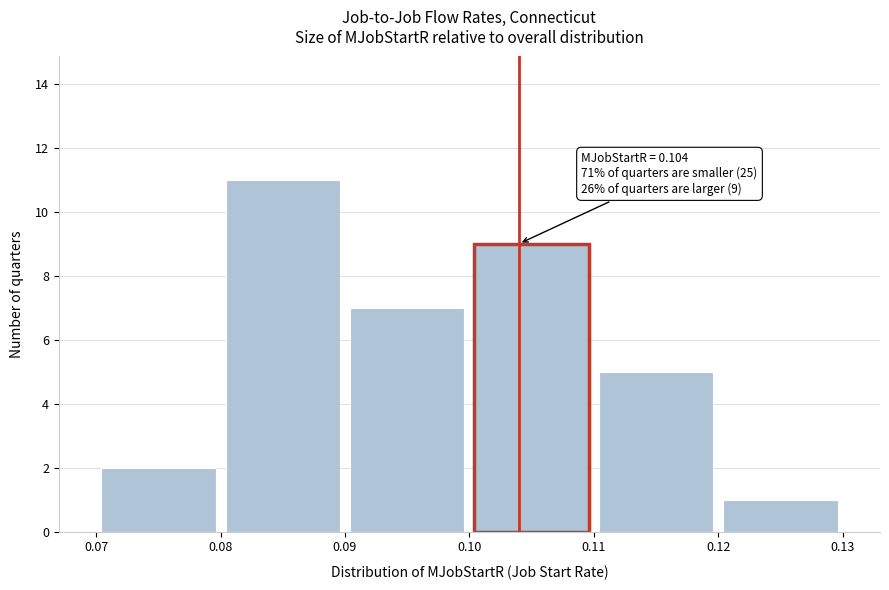

Over which range of the x-axis is the bar tallest?

0.08 to 0.09